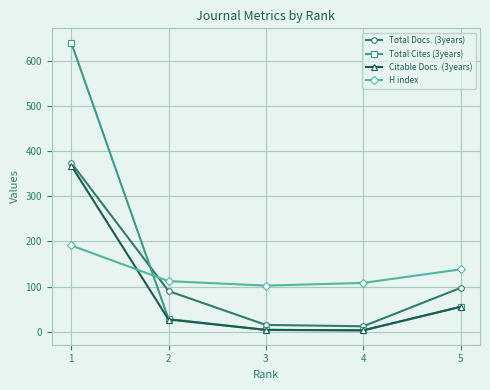

What is the difference between the maximum and minimum values in the Citable Docs. (3years) series?

365